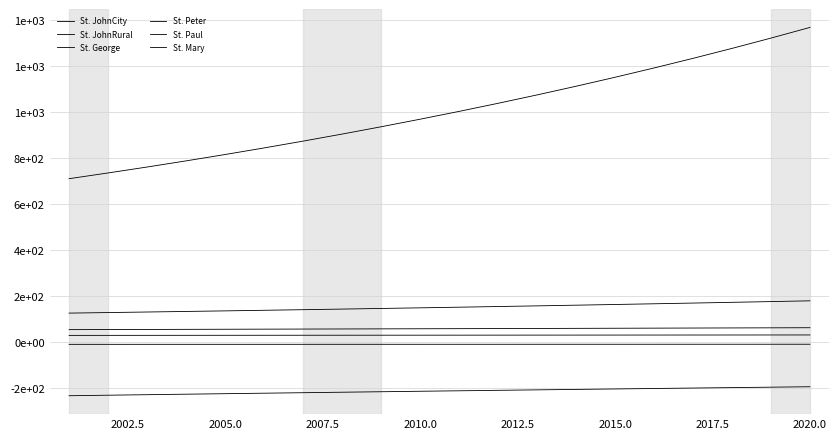

Does the chart display data point markers on the line(s)?

No